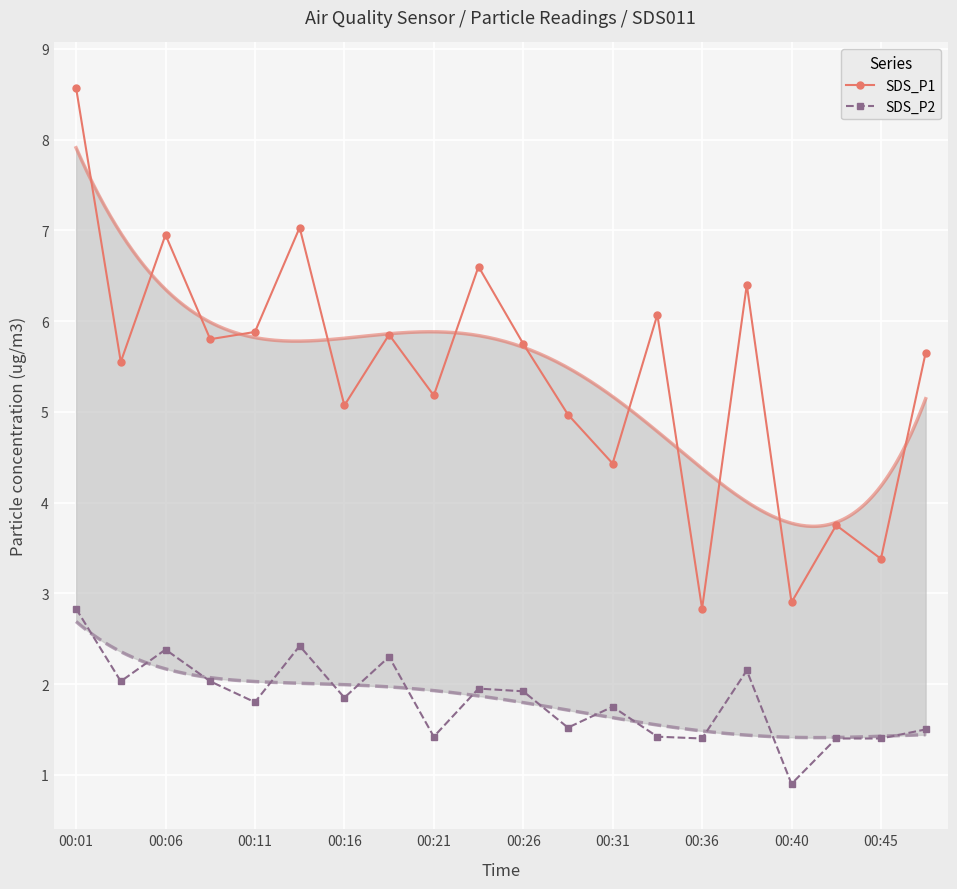

What is the sum of all SDS_P2 values?

36.4